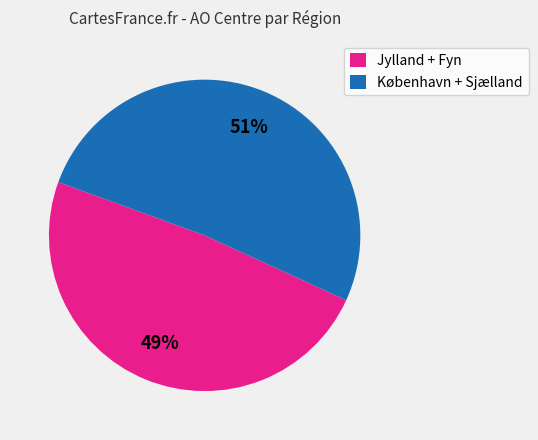

What is the smallest slice in the pie chart?

Jylland + Fyn